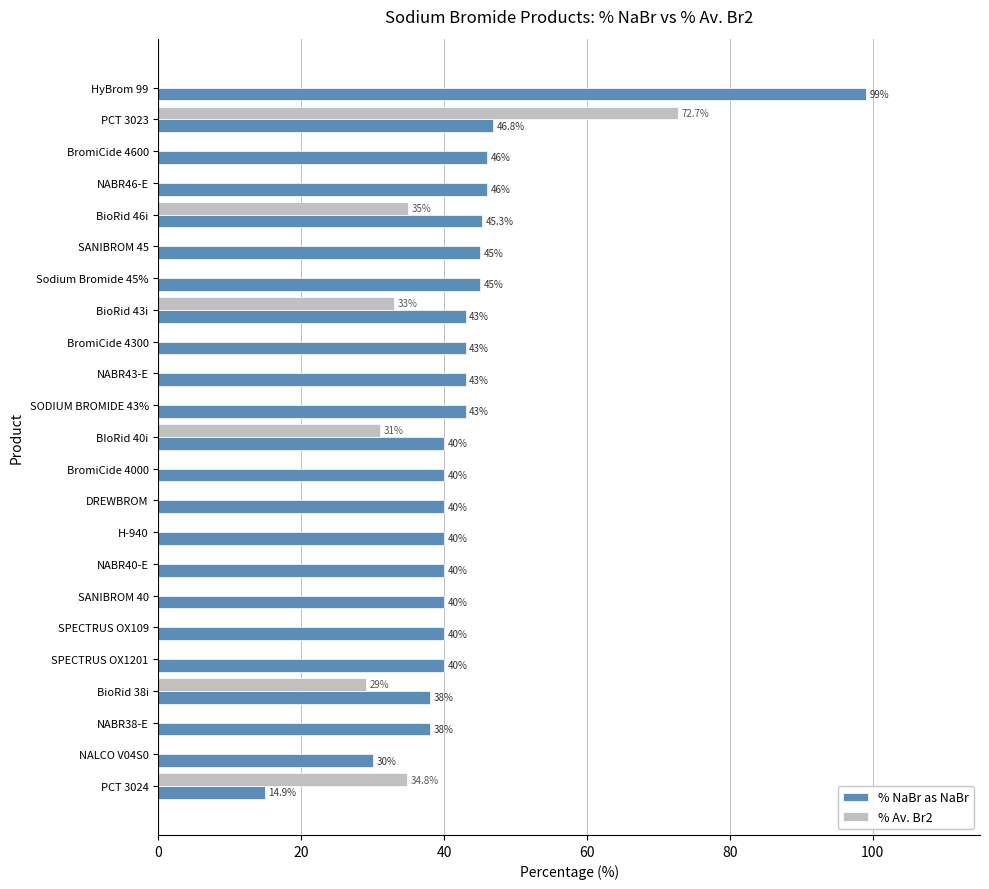

Is it true that % NaBr as NaBr equals 40.0 at BIoRid 40i?

True